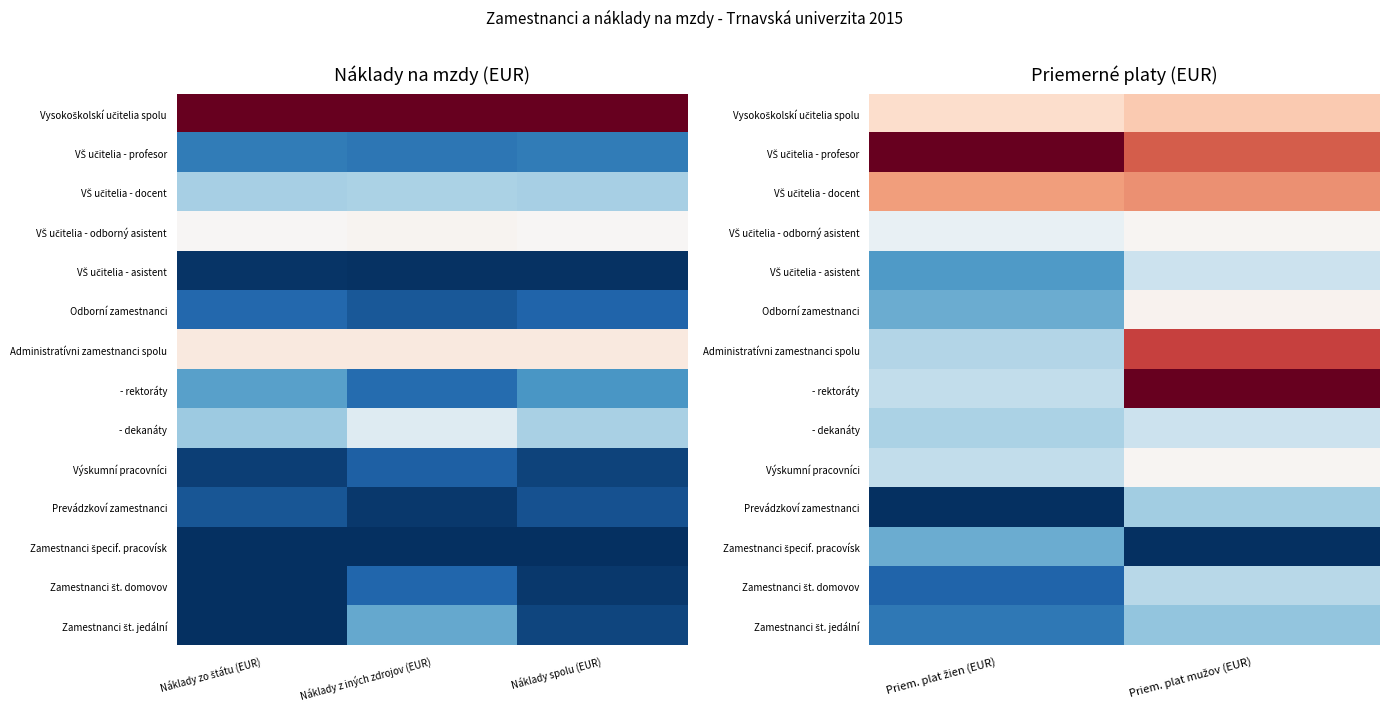

What is the total value across all series at Priem. plat mužov (EUR)?

7.3